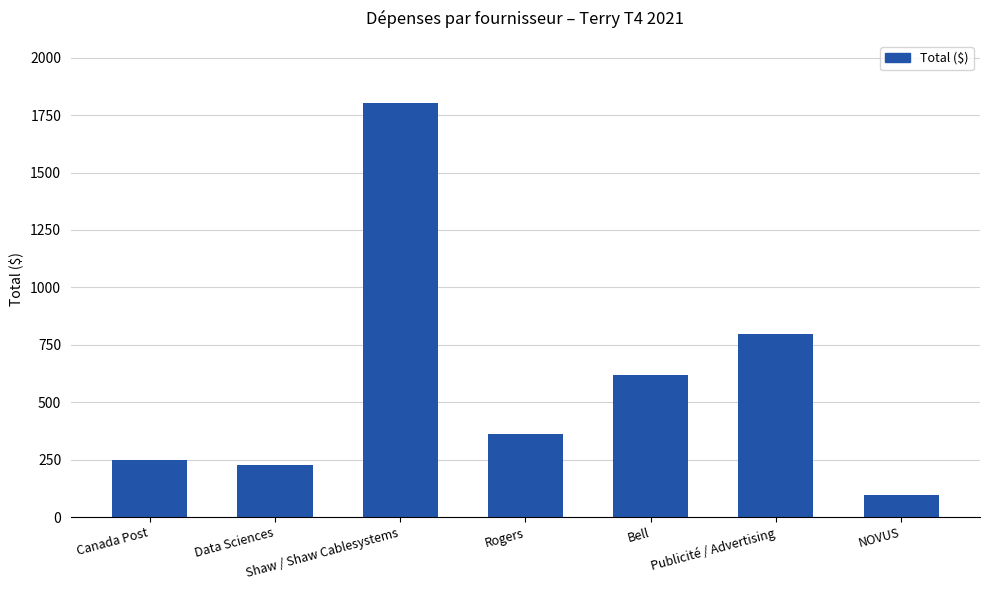

Reading left to right, extract all data points from this chart.

Canada Post=249.5	Data Sciences=228.2	Shaw / Shaw Cablesystems=1803.2	Rogers=362.9	Bell=617.0	Publicité / Advertising=798.6	NOVUS=96.3